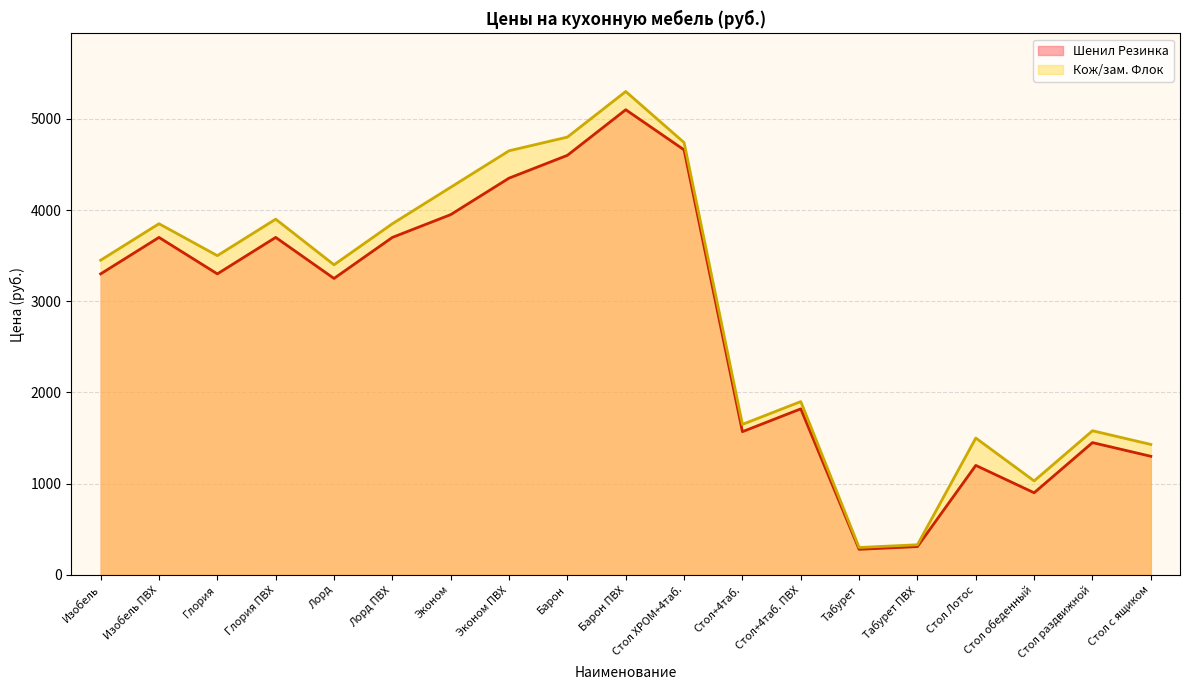

In Шенил Резинка, how many points are lower than both neighbors (excluding endpoints)?

5